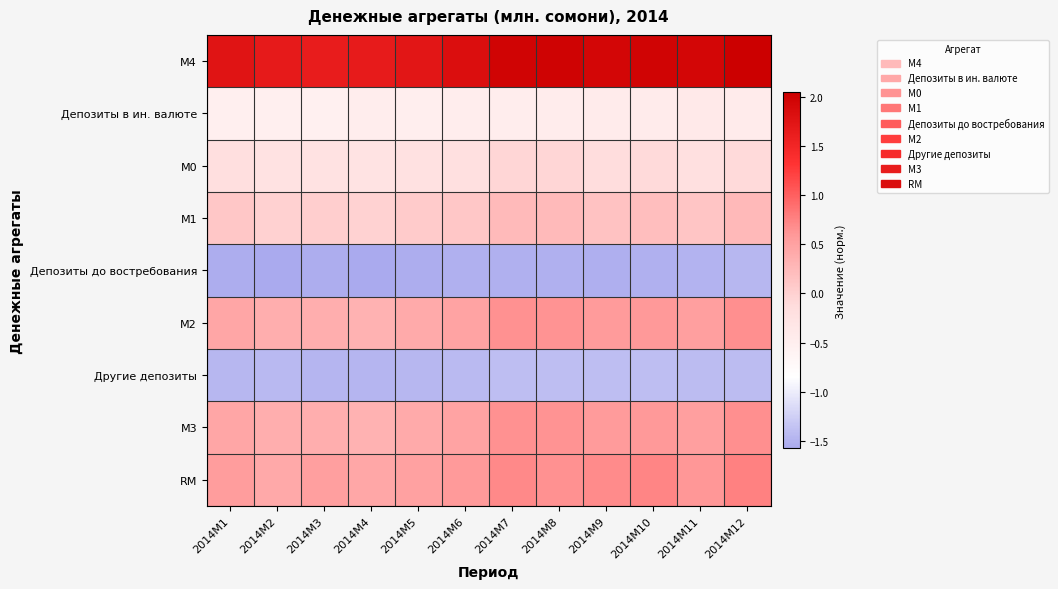

Which label corresponds to the largest value in the chart?

2014M12